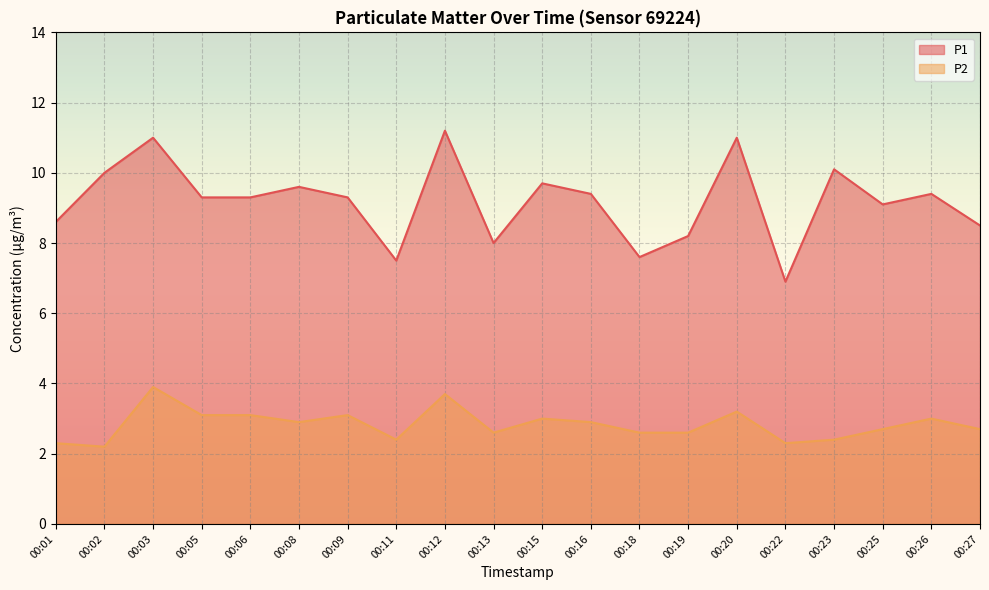

How many lines are shown in the chart?

2